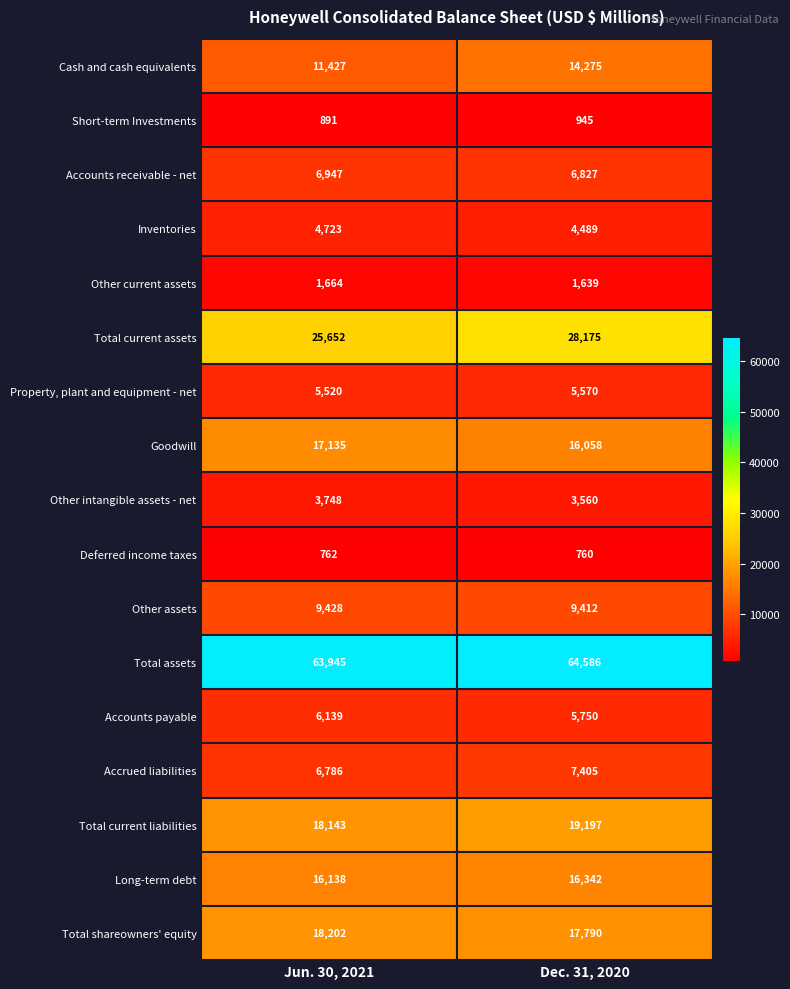

Which category has the highest value in the Total current assets series?

Dec. 31, 2020